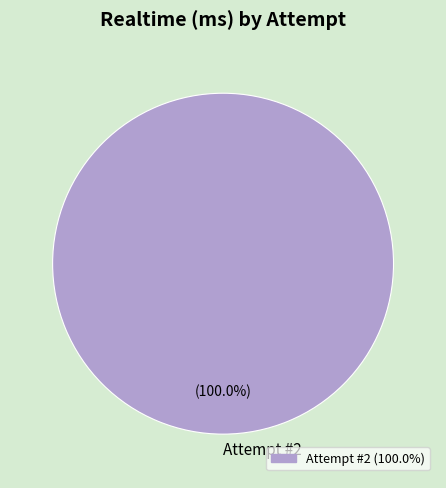

Rank the categories by value from lowest to highest.

Attempt #2